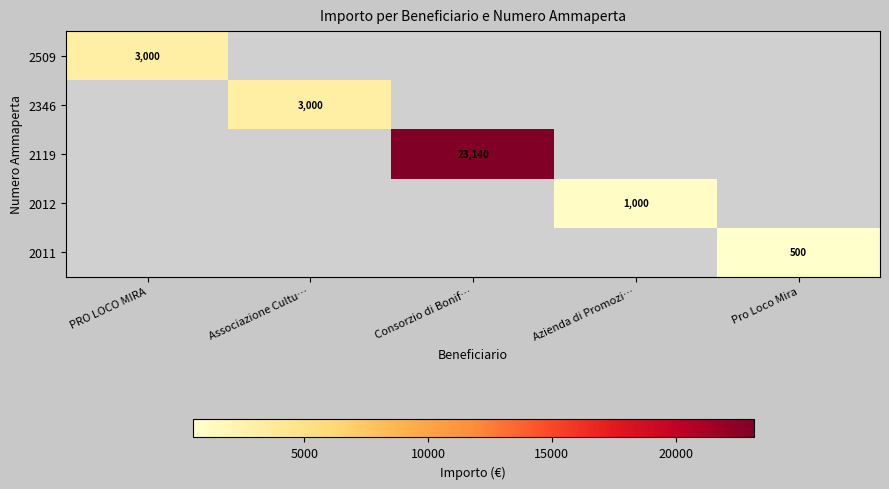

Is it true that 2012 equals 1000 at Azienda di Promozi…?

True